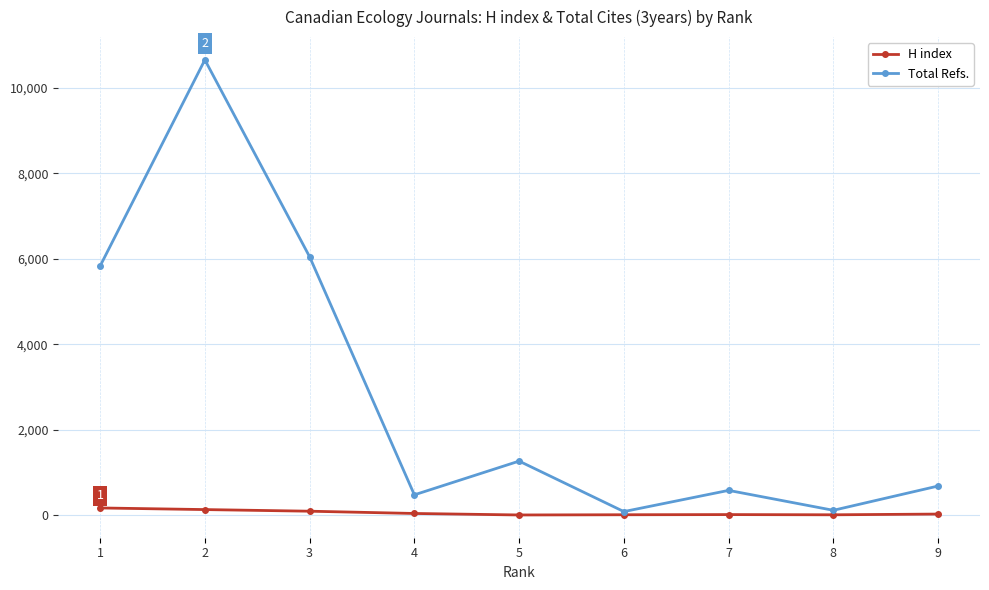

List the series in order of their overall mean, highest first.

Total Refs., H index